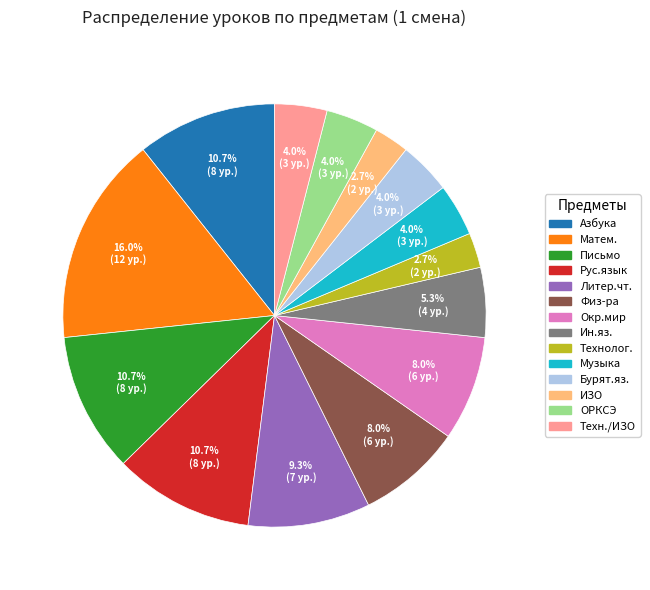

What is the ratio of the value at Матем. to the value at Музыка?

4.0